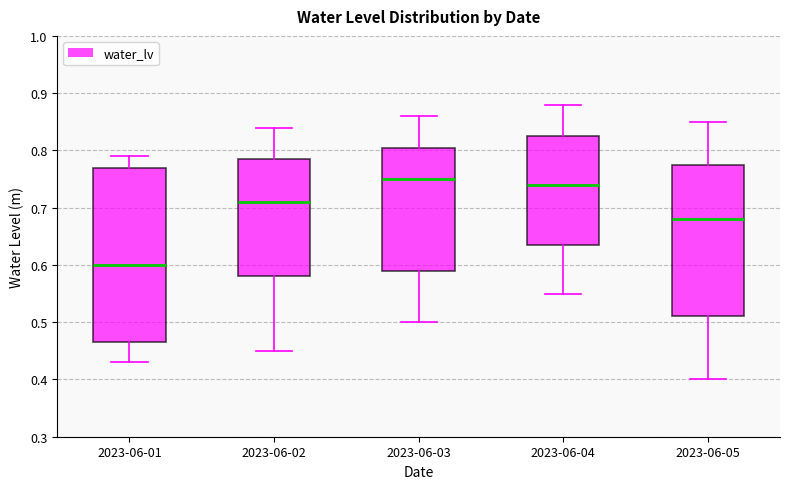

Which box is the tallest, from its lower edge to its upper edge?

2023-06-01